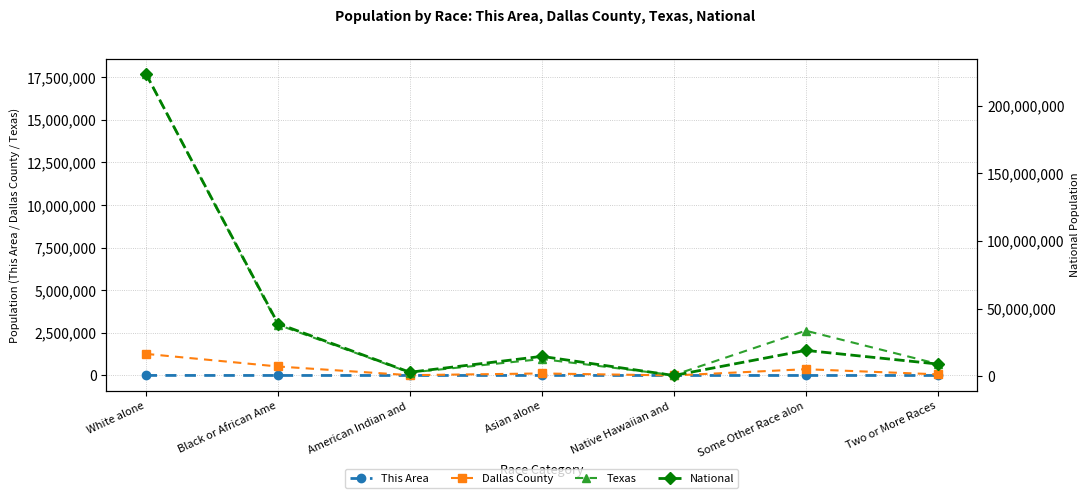

At which category is the sum across all series the highest?

White alone